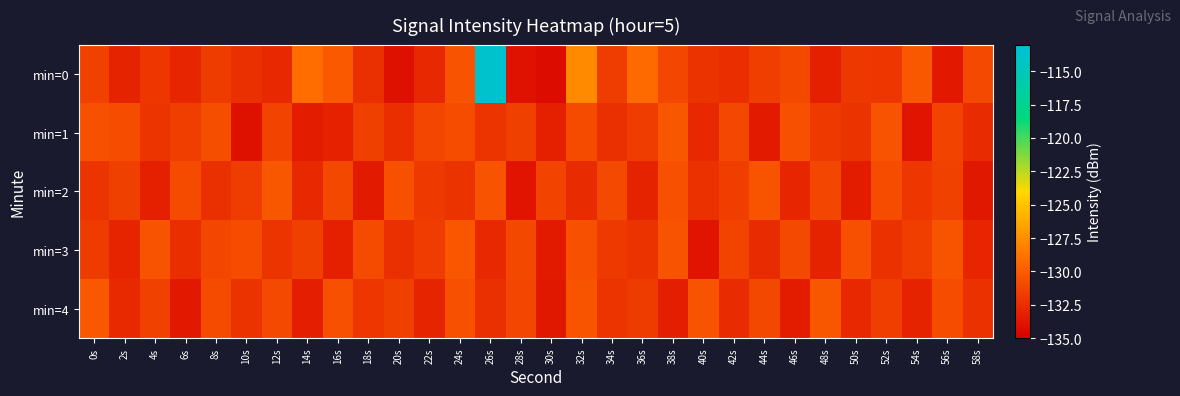

Which series has the largest range (max minus min)?

min=0